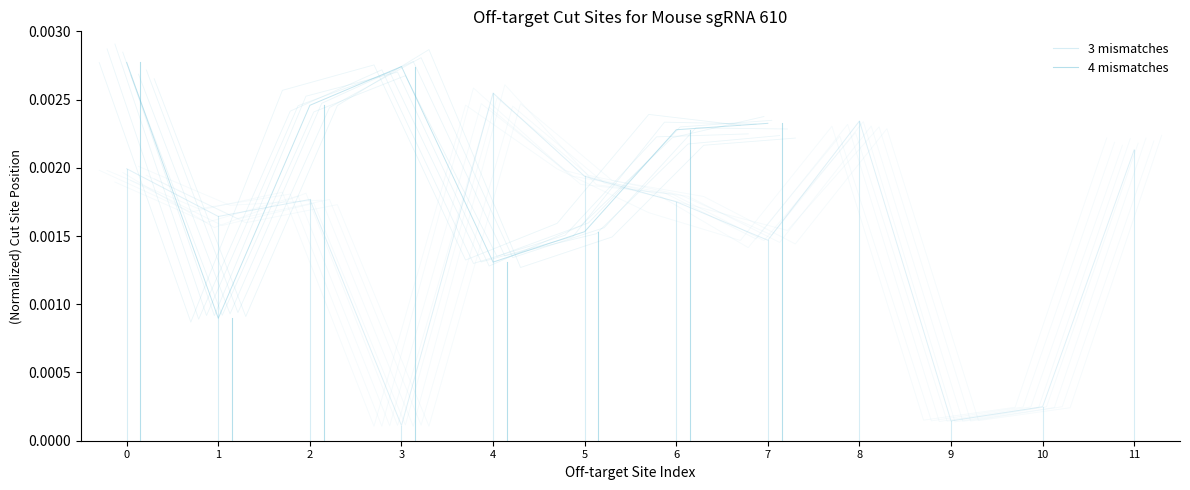

Which series has the largest total across all categories?

4 mismatches